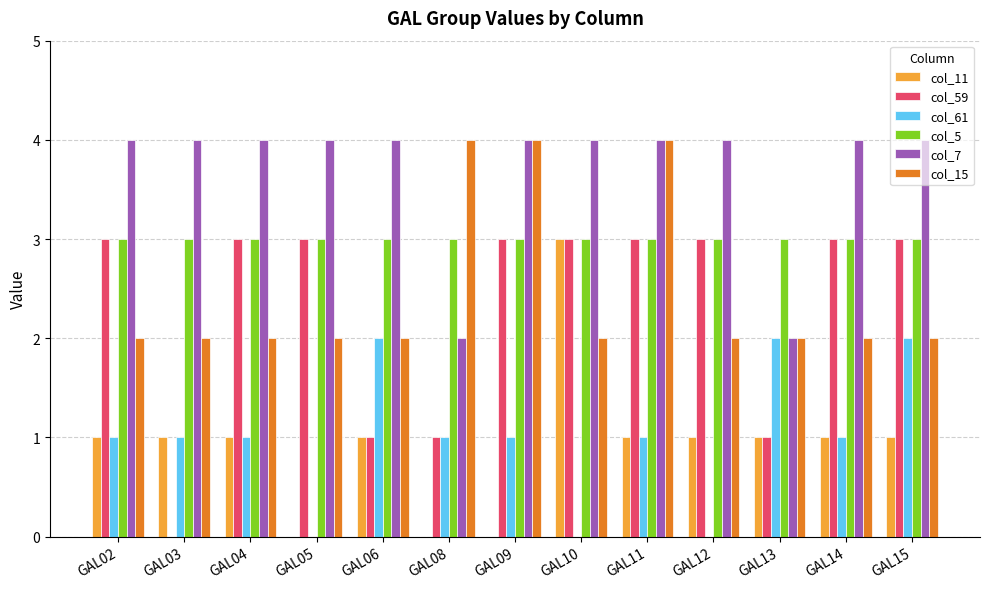

What is the sum of the col_7 values at GAL06 and GAL05?

8